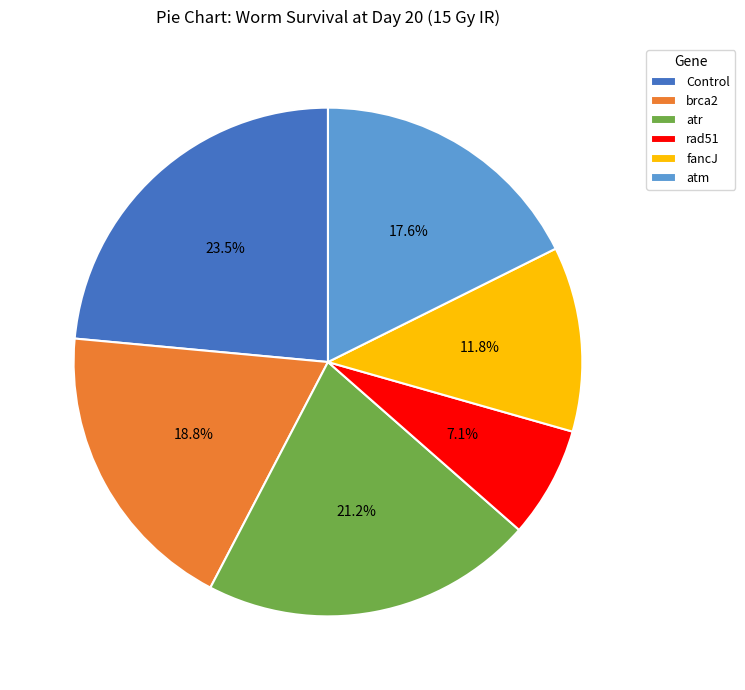

Which slice is the smallest?

rad51